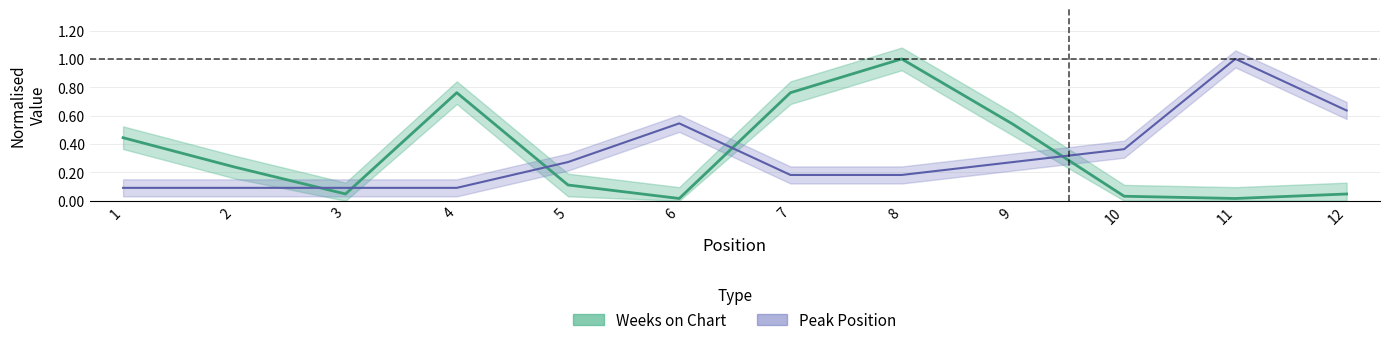

Read the Weeks on Chart value at 2.

0.2